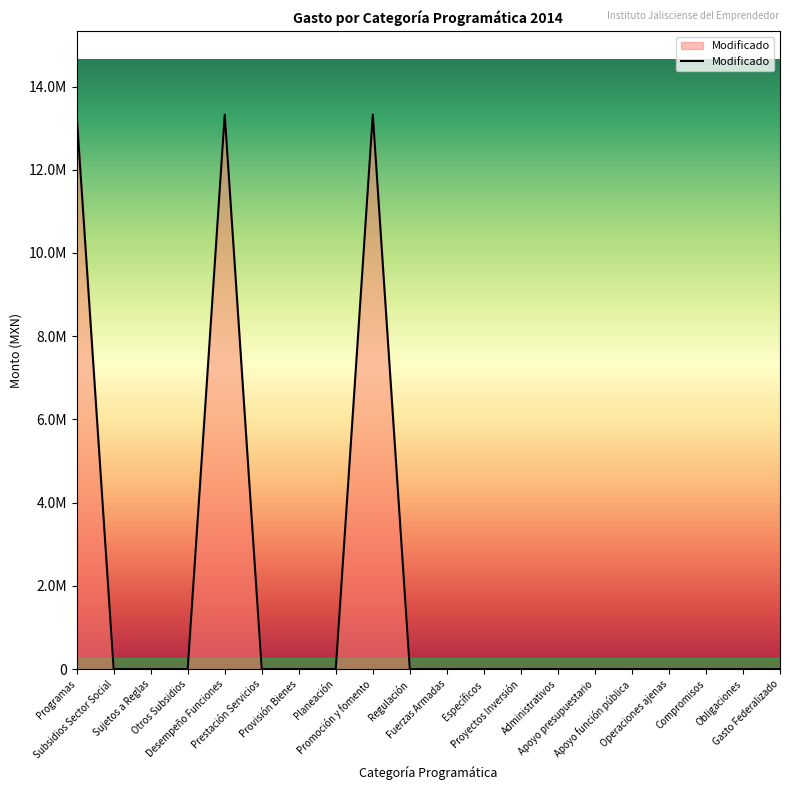

True or false: the data shows 4473950.3 at Promoción y fomento.

False